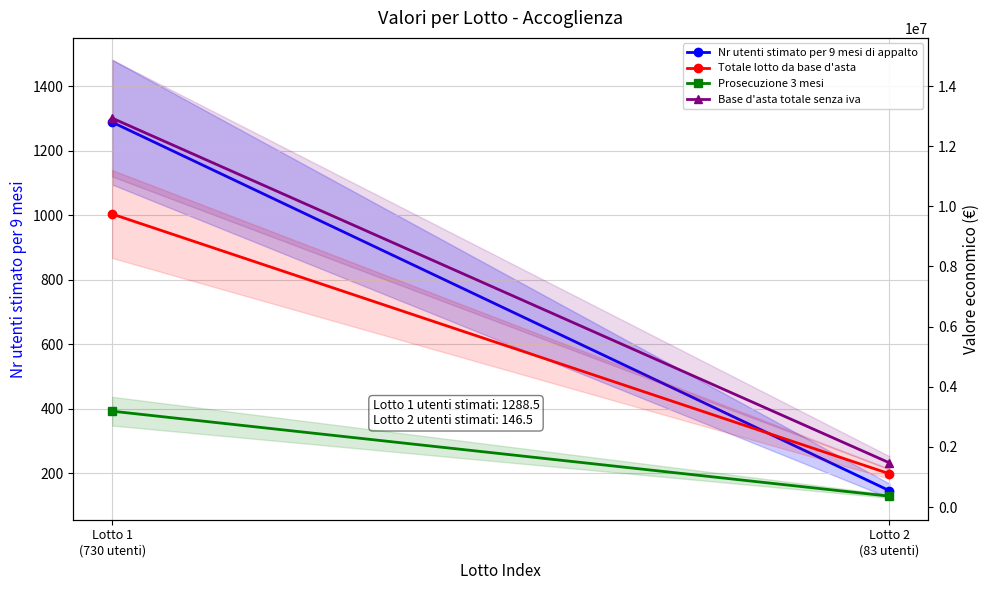

What are all the series names shown in the legend?

Nr utenti stimato per 9 mesi di appalto, Totale lotto da base d'asta, Prosecuzione 3 mesi, Base d'asta totale senza iva